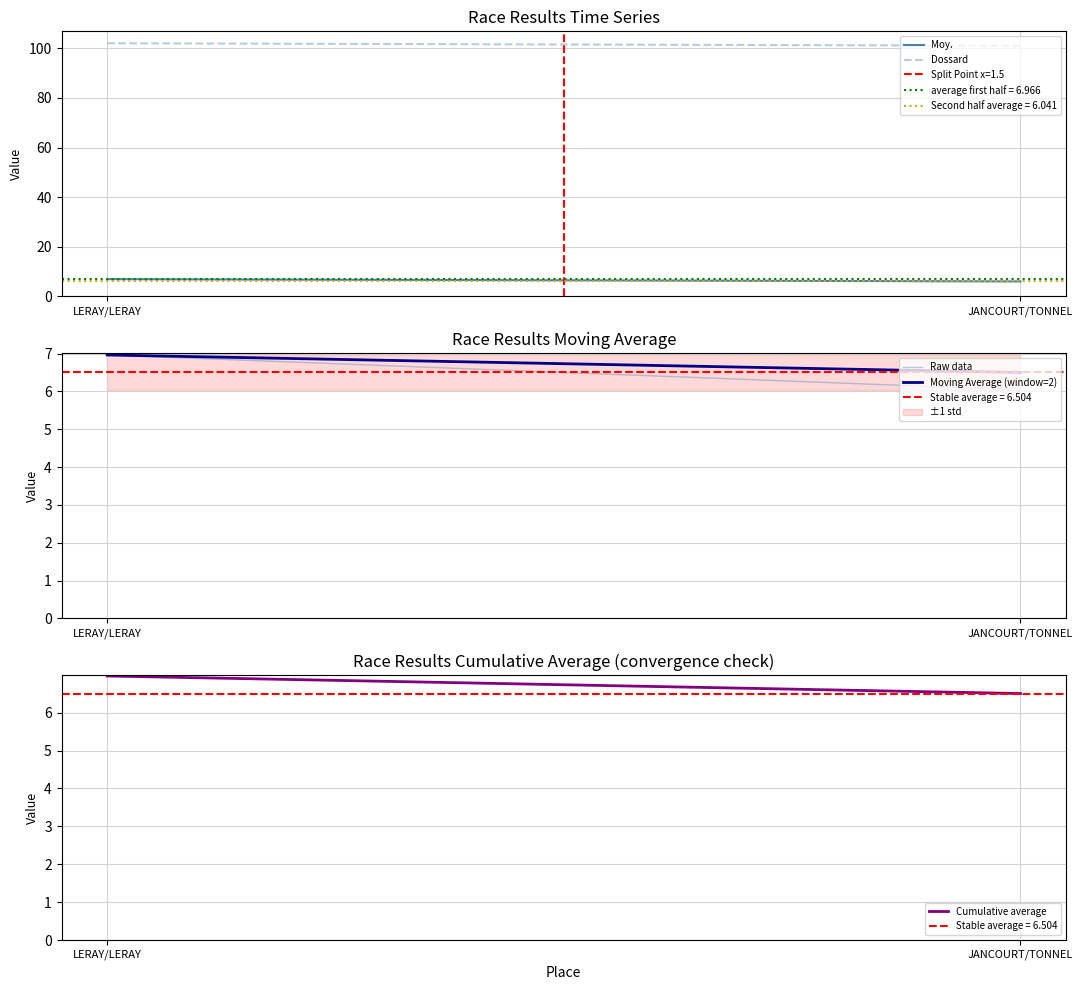

At how many categories does at least one series exceed 90?

2